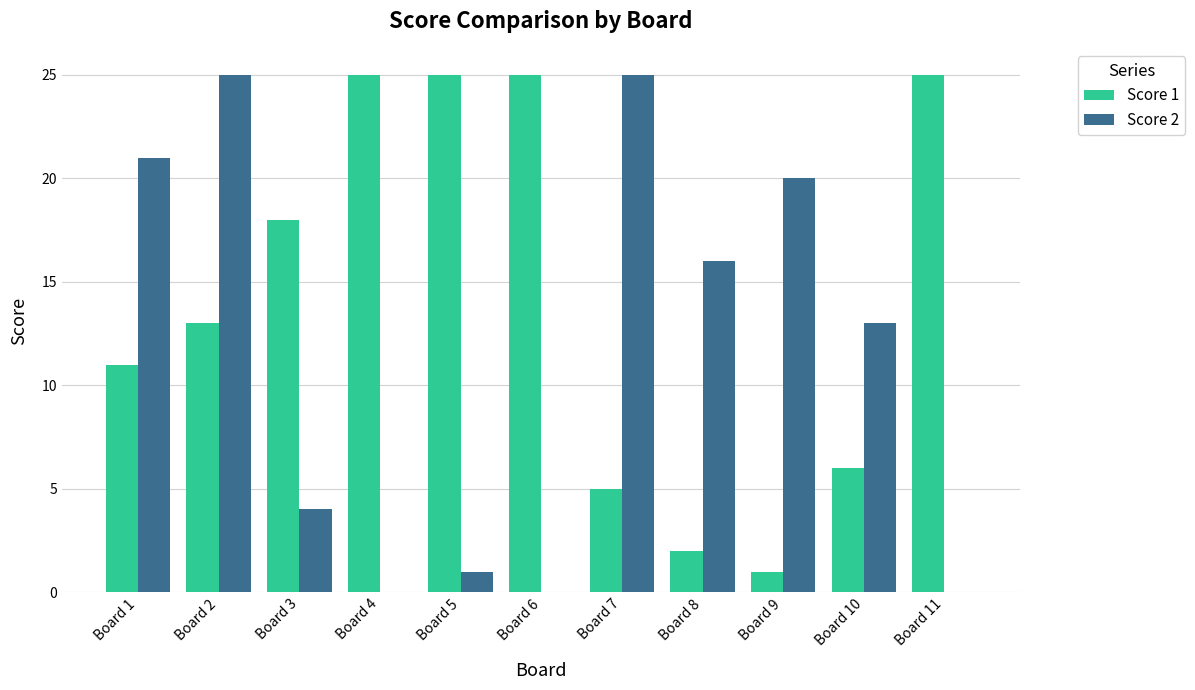

True or false: Score 2 has a value of 12 at Board 7.

False